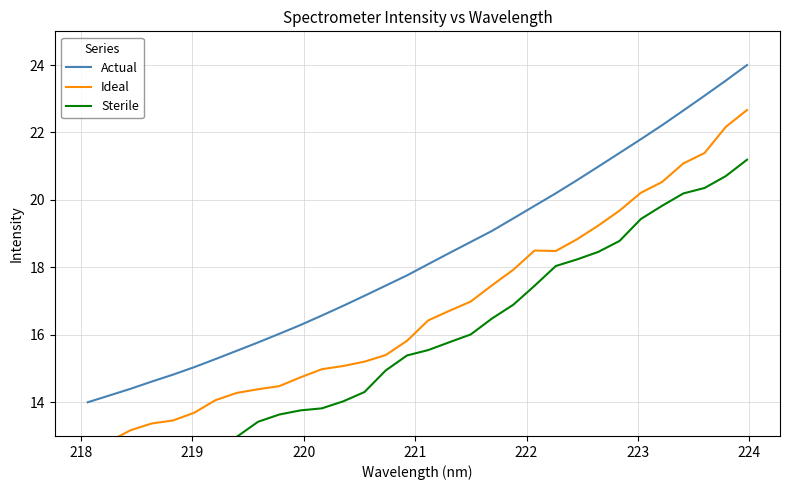

Rank the series by their average value, from lowest to highest.

Sterile, Ideal, Actual